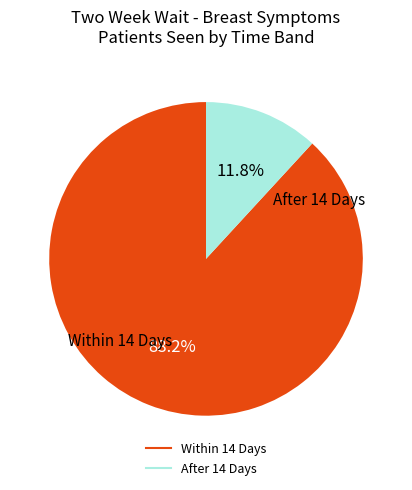

Is there any slice that represents more than half of the pie?

Yes